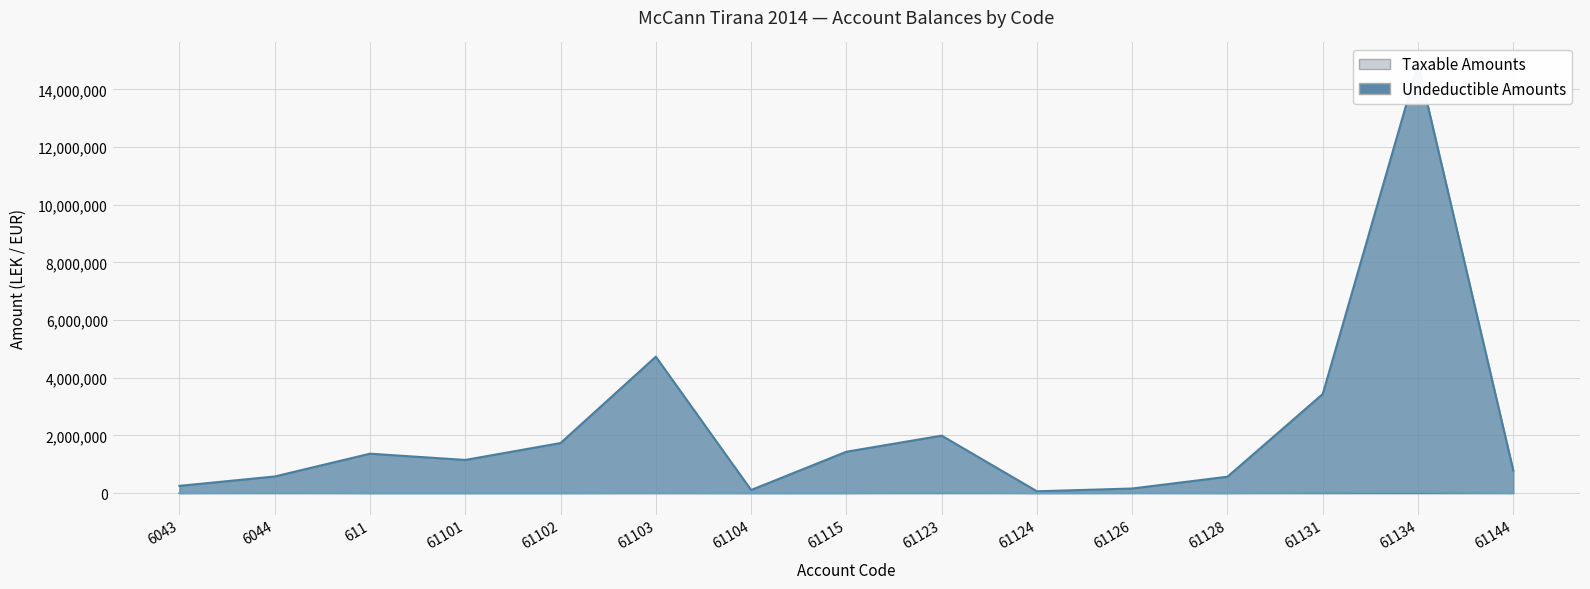

Reading right to left, what are all the values shown in this chart?

Taxable: 779642.1	14887859.8	3437988.5	567460.5	157990.0	61813.2	1991862.2	1433753.2	105900.0	4731146.9	1735151.5	1149043.7	1366068.5	575296.9	250227.1
Undeductible: 0.0	43299.0	28000.0	0.0	5100.0	0.0	18500.0	250.0	0.0	3920.0	0.0	0.0	0.0	12822.0	0.0